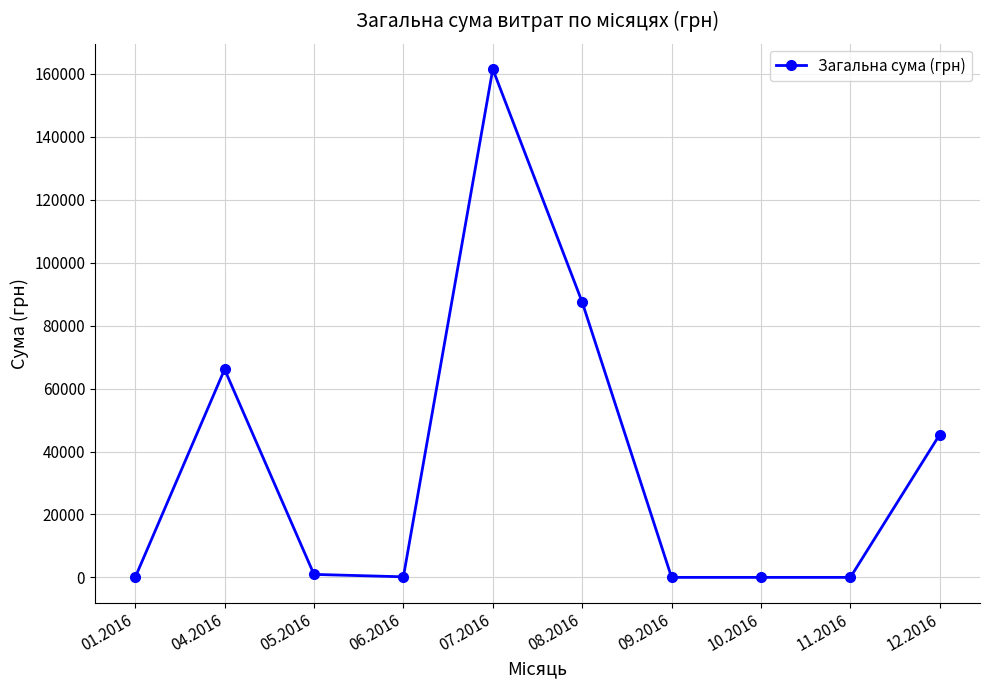

How many series are shown in this chart?

1